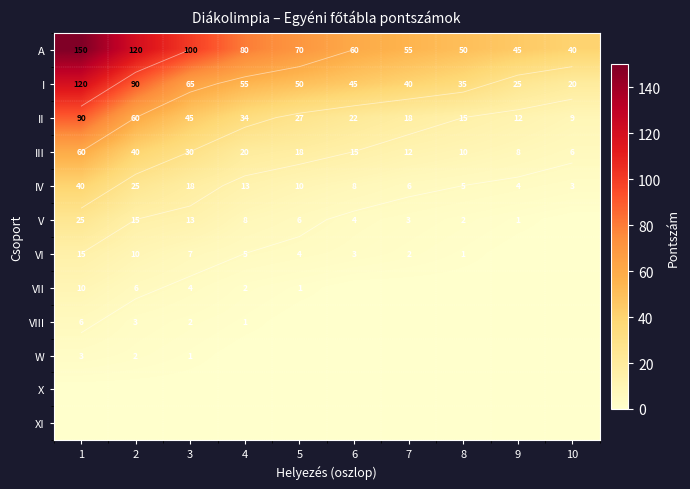

Between 3 and 10, which is larger?

3